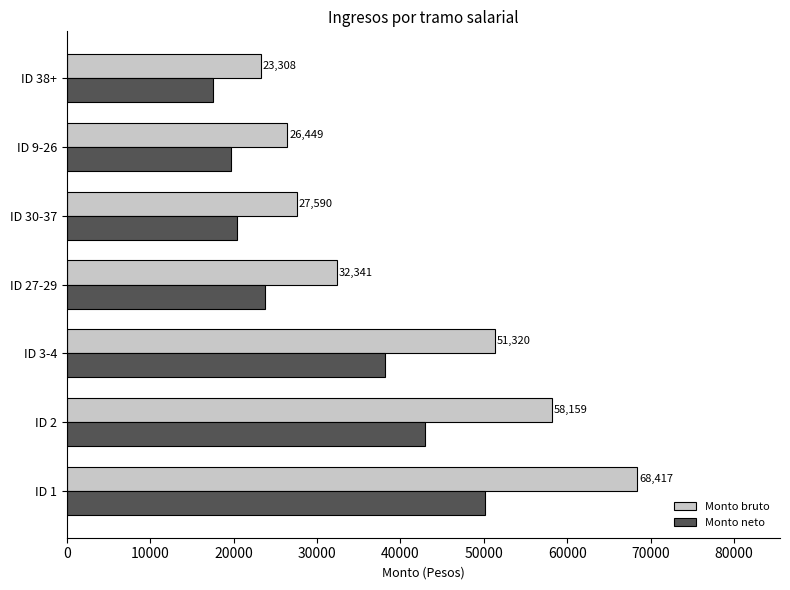

At how many categories does at least one series exceed 43487?

3